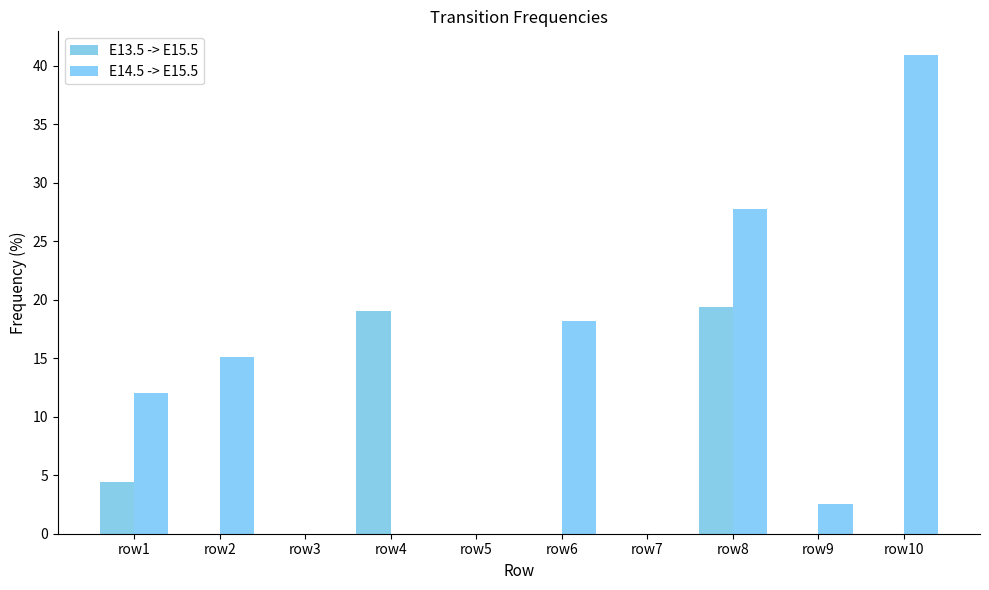

Does the chart contain stacked bars?

No